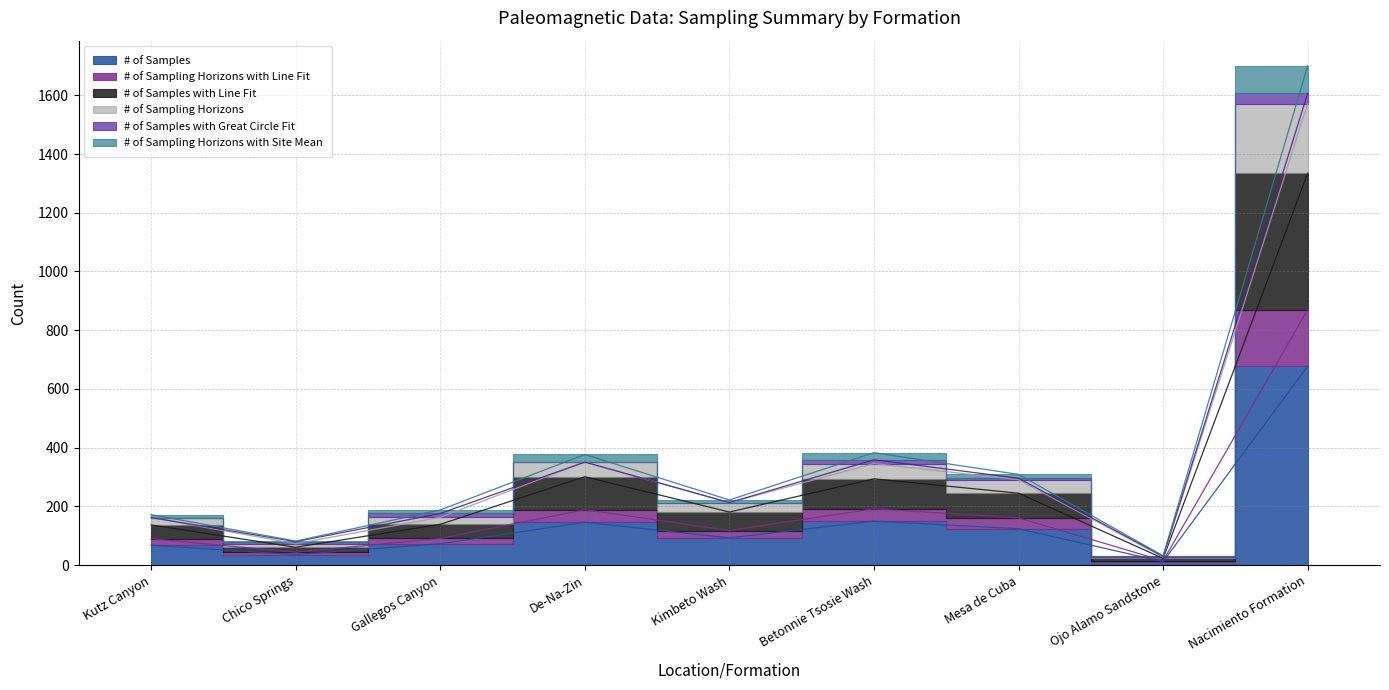

Is it true that # of Sampling Horizons with Line Fit equals 483 at Betonnie Tsosie Wash?

False